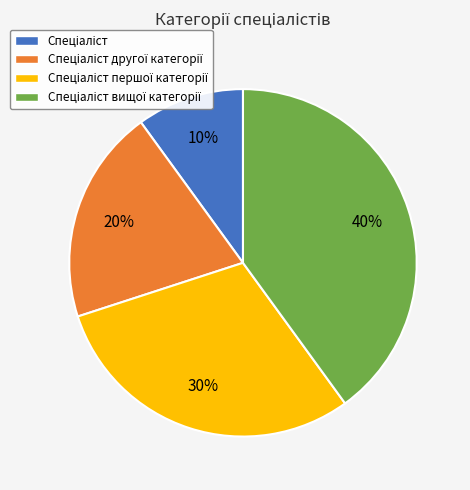

Does any single category account for the majority?

No